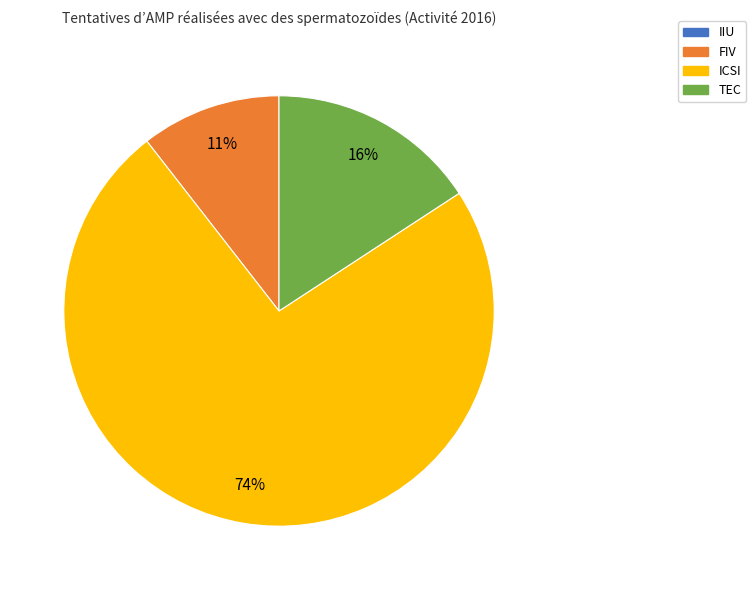

Do ICSI and FIV together represent more than half of the pie?

Yes